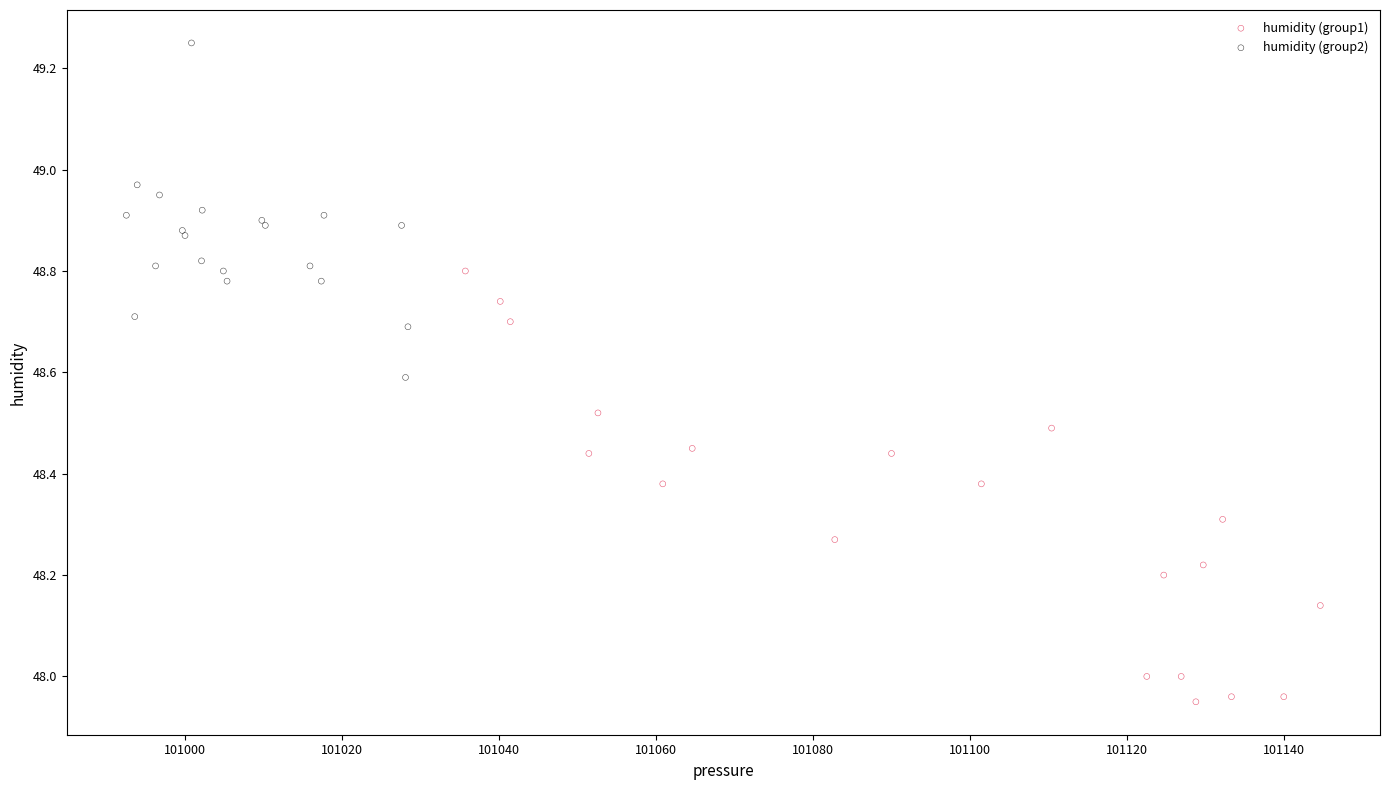

Which series reaches the maximum Y coordinate?

humidity (group2)